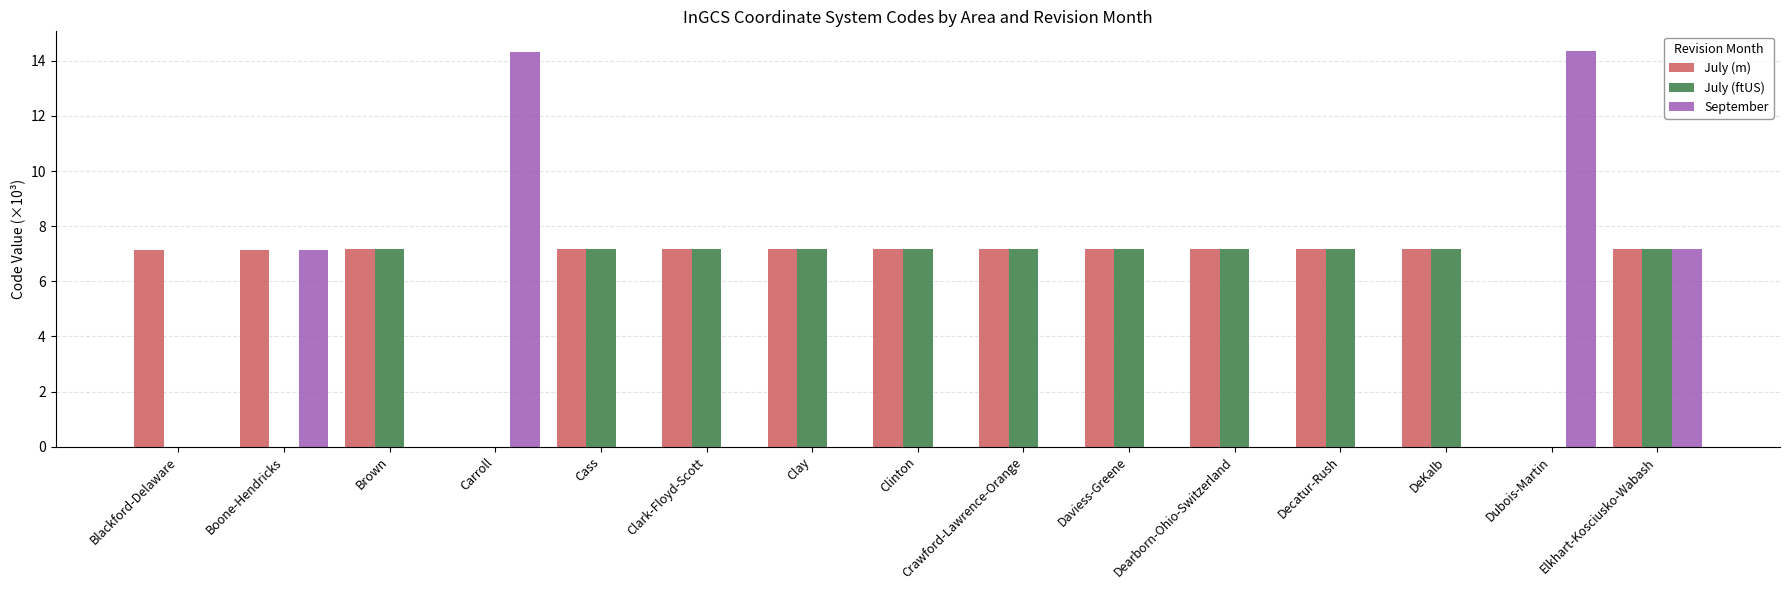

Are the bars grouped side by side (vs. stacked)?

Yes